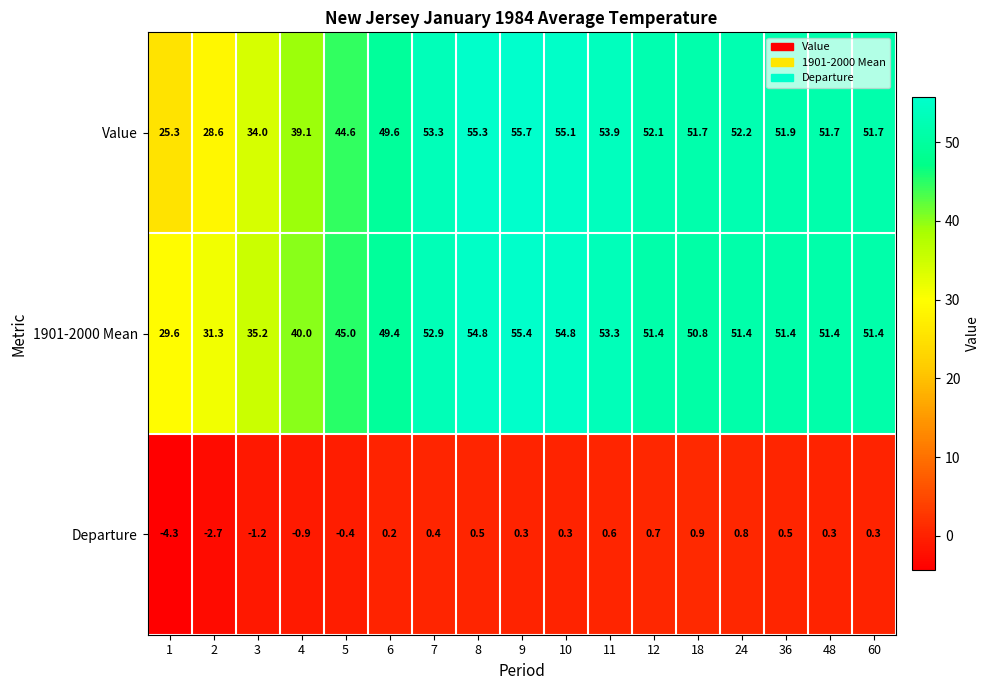

What is the difference between the second highest and minimum values in the Departure series?

5.1